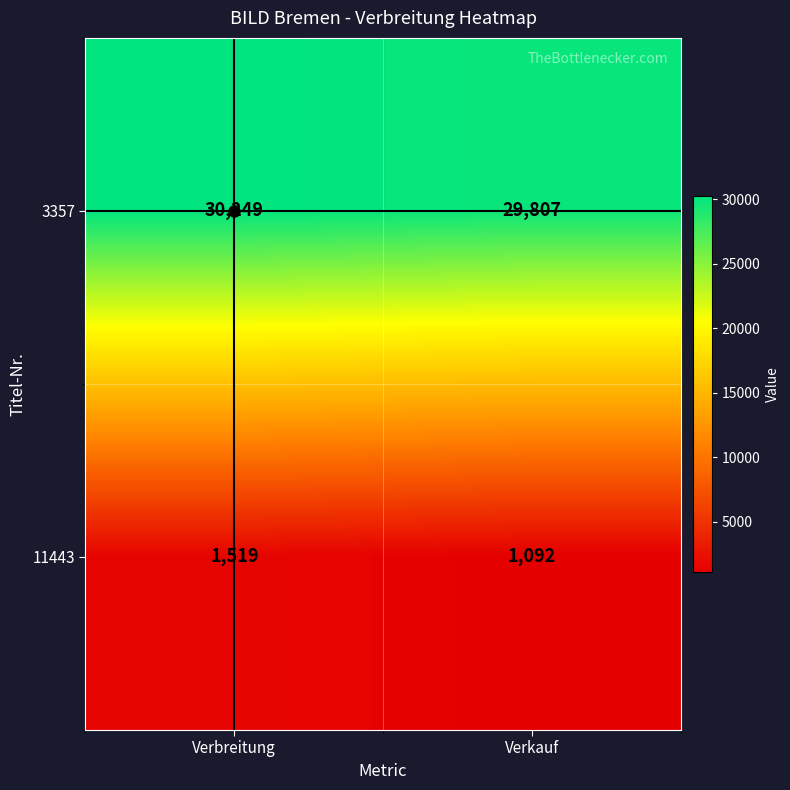

At which label is 11443 closest to 1305?

Verkauf